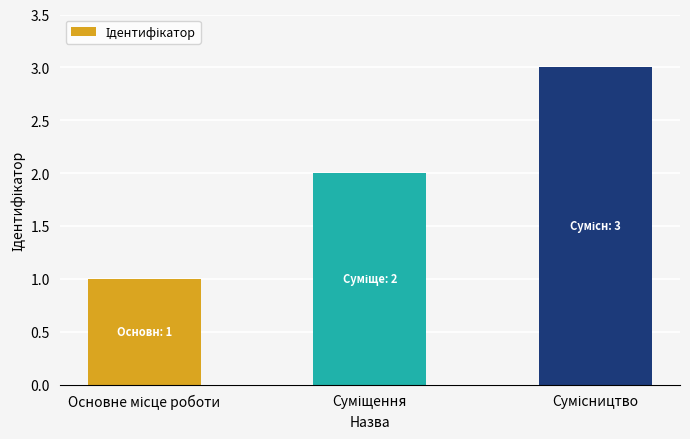

What is the greatest value displayed?

3